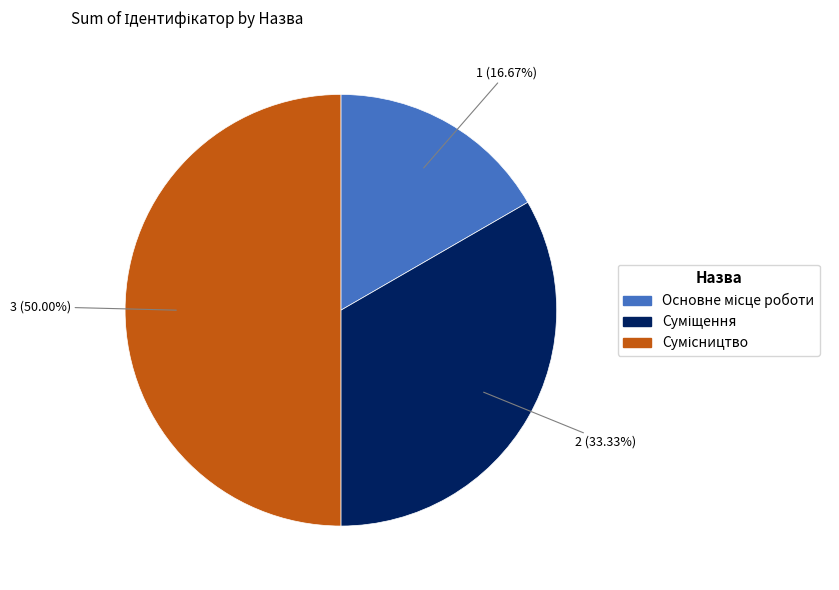

Count the number of slices in the pie.

3